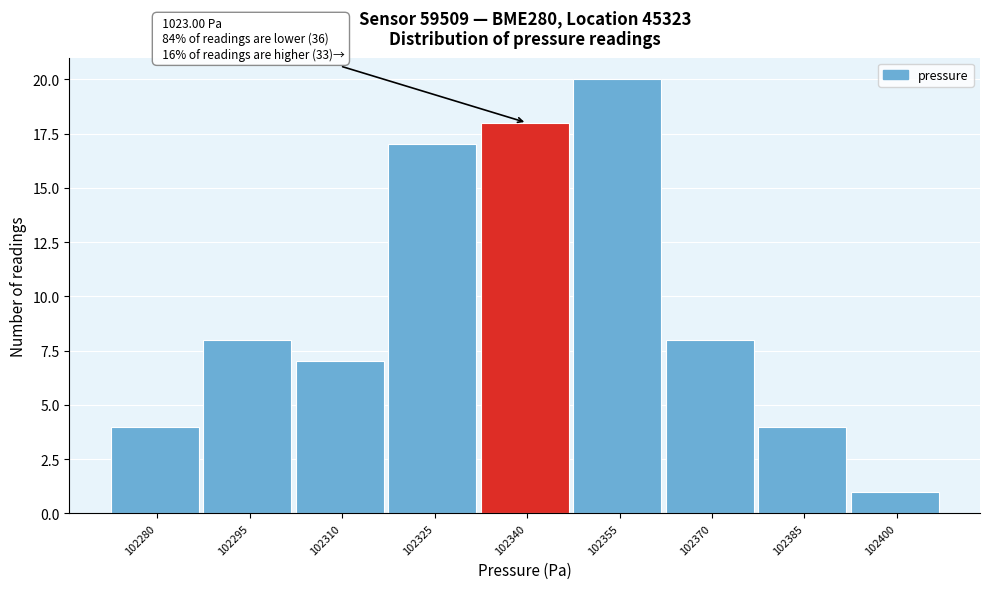

Reading left to right, list all the values displayed in this chart.

4	8	7	17	18	20	8	4	1